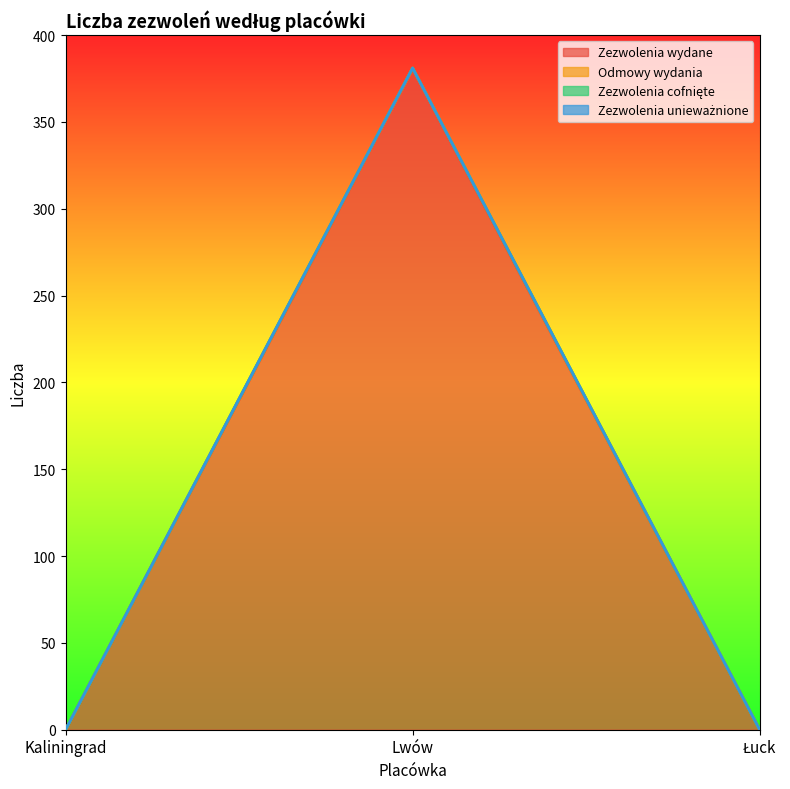

Which category has the highest value across all series?

Lwów